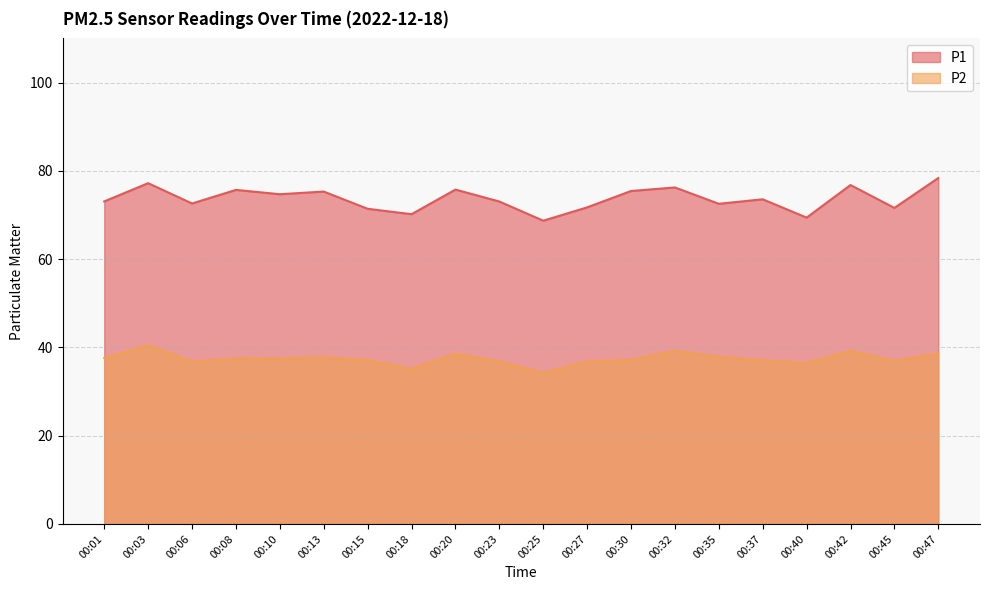

How many data points does each series have?

20